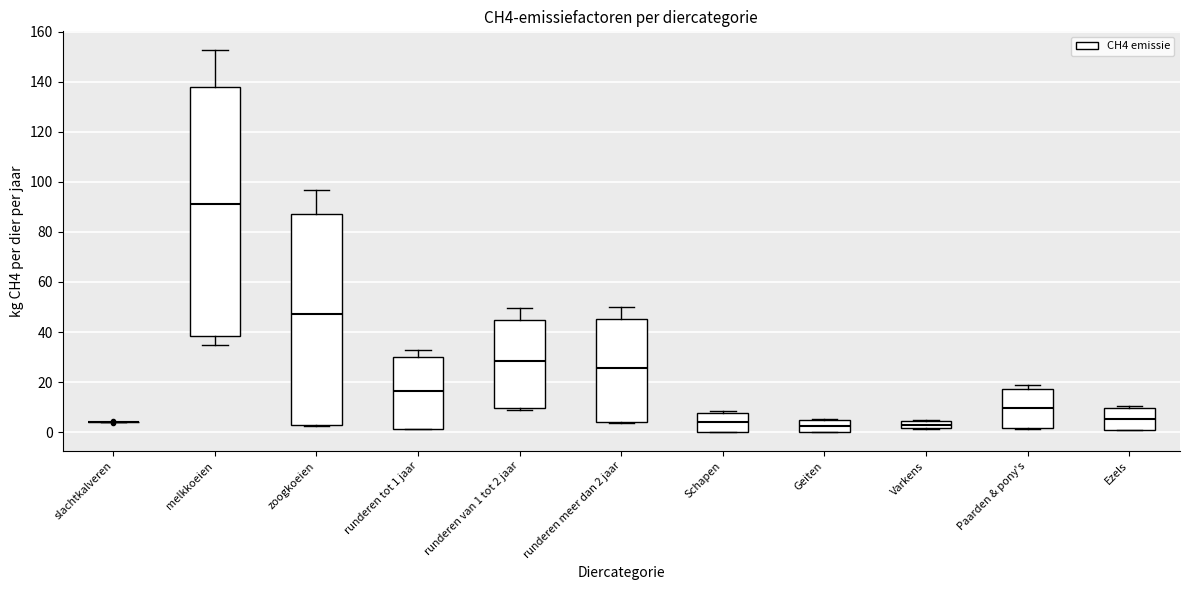

Where does the upper whisker of the box for runderen meer dan 2 jaar end on the y-axis? The values are not printed on the chart, so give them approximately, as read against the axis.

50